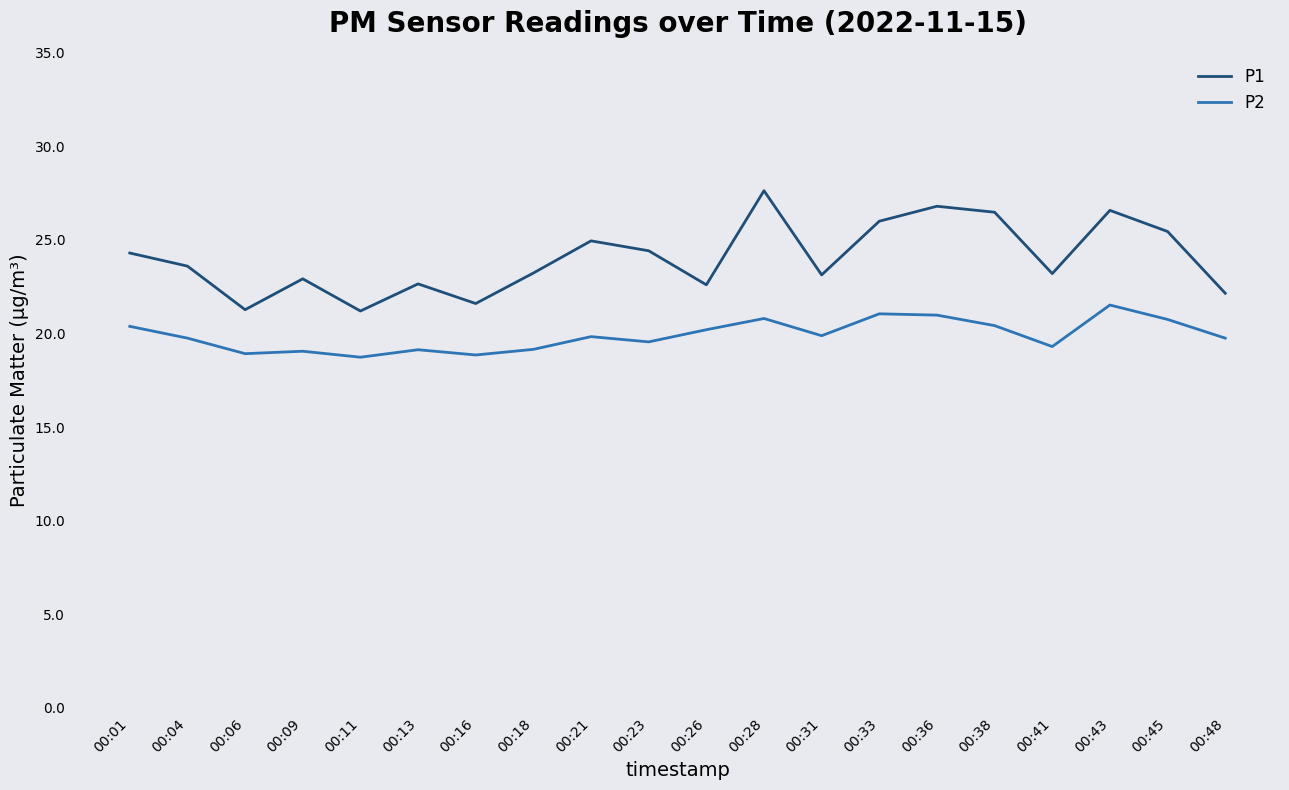

Which series has the widest spread of values?

P1